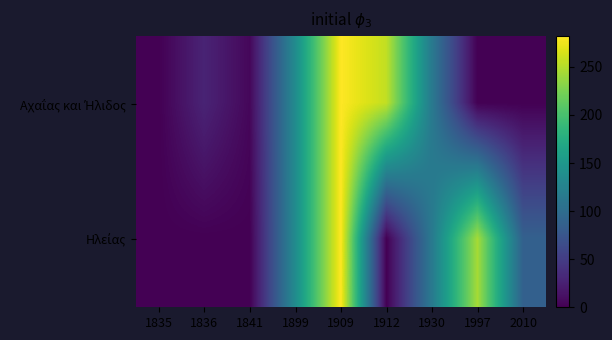

What is the greatest value displayed?

282